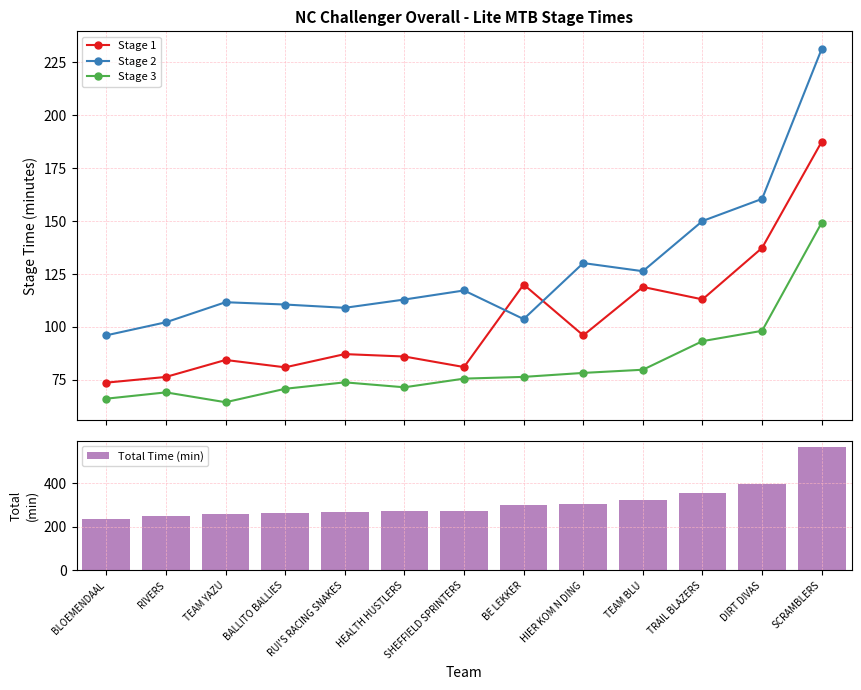

How many intersections are there between Stage 1 and Stage 2?

2